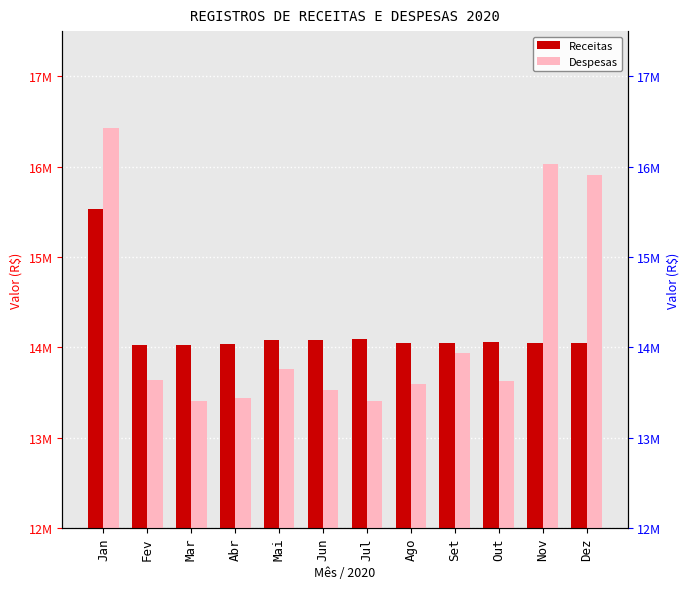

What is the label of the 4th bar from the right?

Set